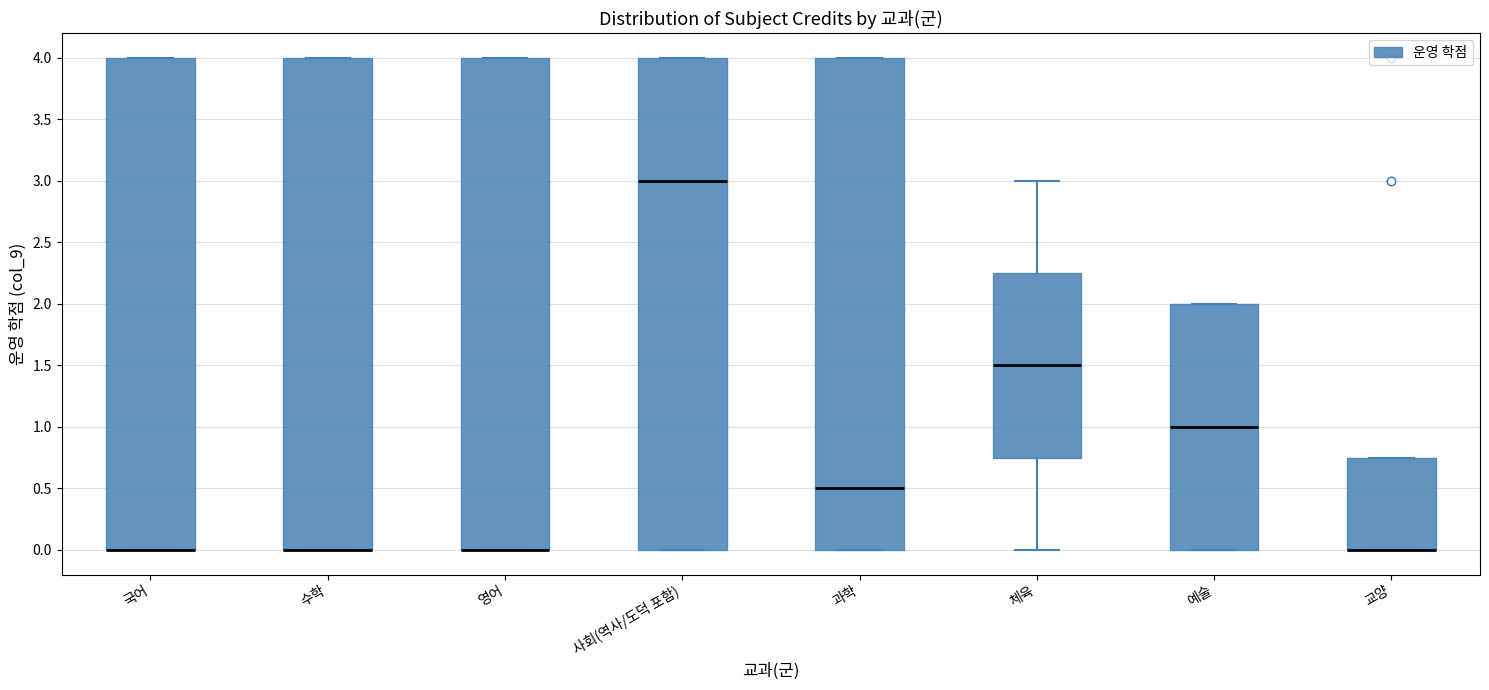

Reading left to right, read every box against the y-axis: the position of its median line, the range the box covers, and the ends of its whiskers. The values are not printed on the chart, so give them approximately, as read against the axis.

국어: median 0.00 (drawn on the box's lower edge), box 0.00 to 4.00, whiskers 0.00 to 4.00
수학: median 0.00 (drawn on the box's lower edge), box 0.00 to 4.00, whiskers 0.00 to 4.00
영어: median 0.00 (drawn on the box's lower edge), box 0.00 to 4.00, whiskers 0.00 to 4.00
사회(역사/도덕 포함): median 3.00, box 0.00 to 4.00, whiskers 0.00 to 4.00
과학: median 0.50, box 0.00 to 4.00, whiskers 0.00 to 4.00
체육: median 1.50, box 0.75 to 2.25, whiskers 0.00 to 3.00
예술: median 1.00, box 0.00 to 2.00, whiskers 0.00 to 2.00
교양: median 0.00 (drawn on the box's lower edge), box 0.00 to 0.75, whiskers 0.00 to 0.75